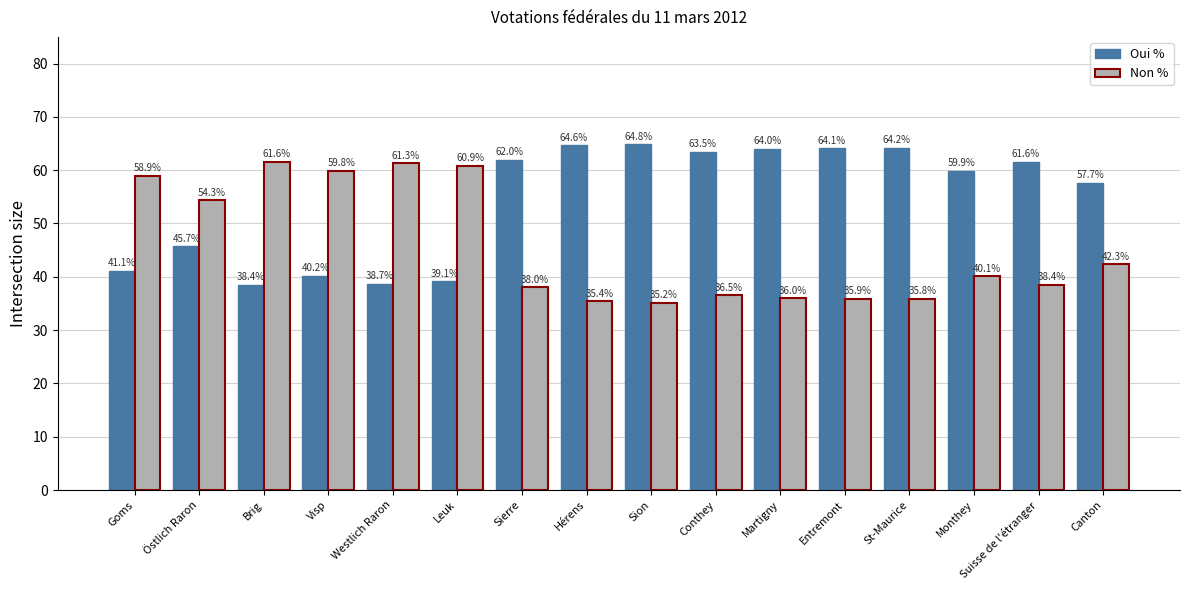

What is the total value across all series at Sion?

100.0